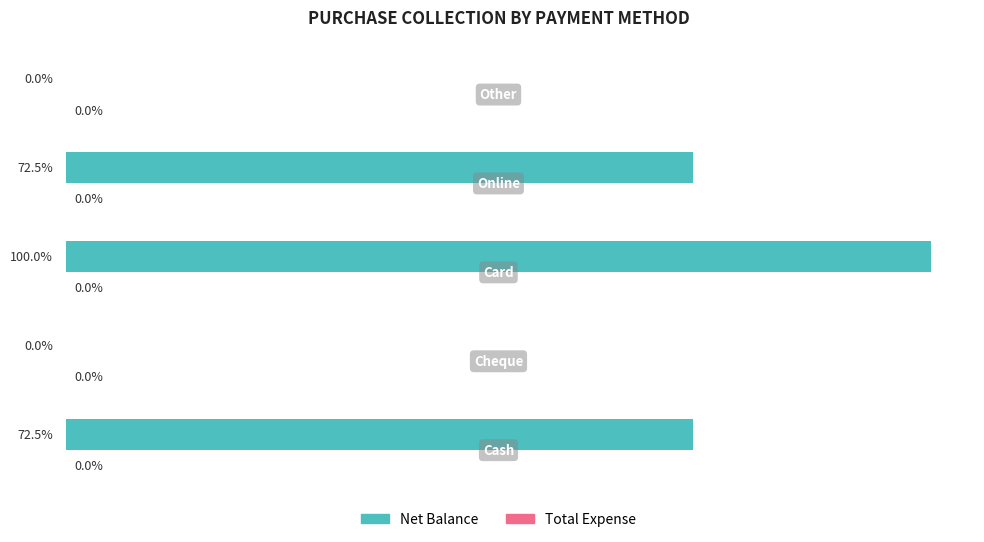

Are the bars horizontal?

Yes